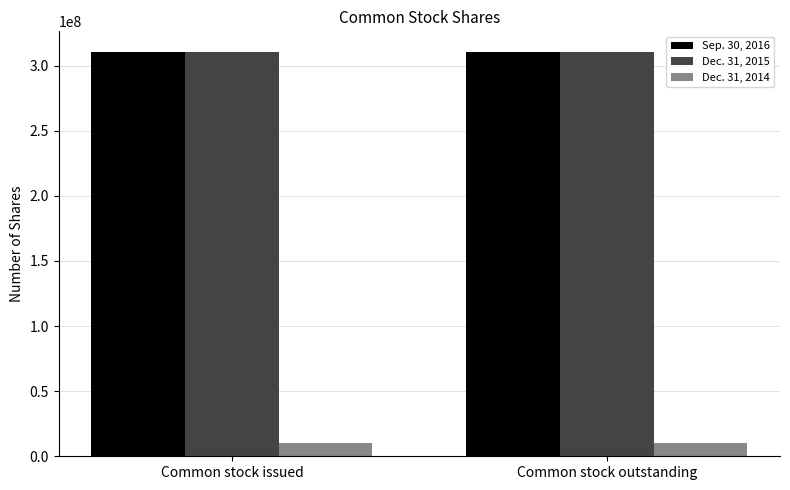

What is the difference between the highest and lowest values at Common stock outstanding?

300500000